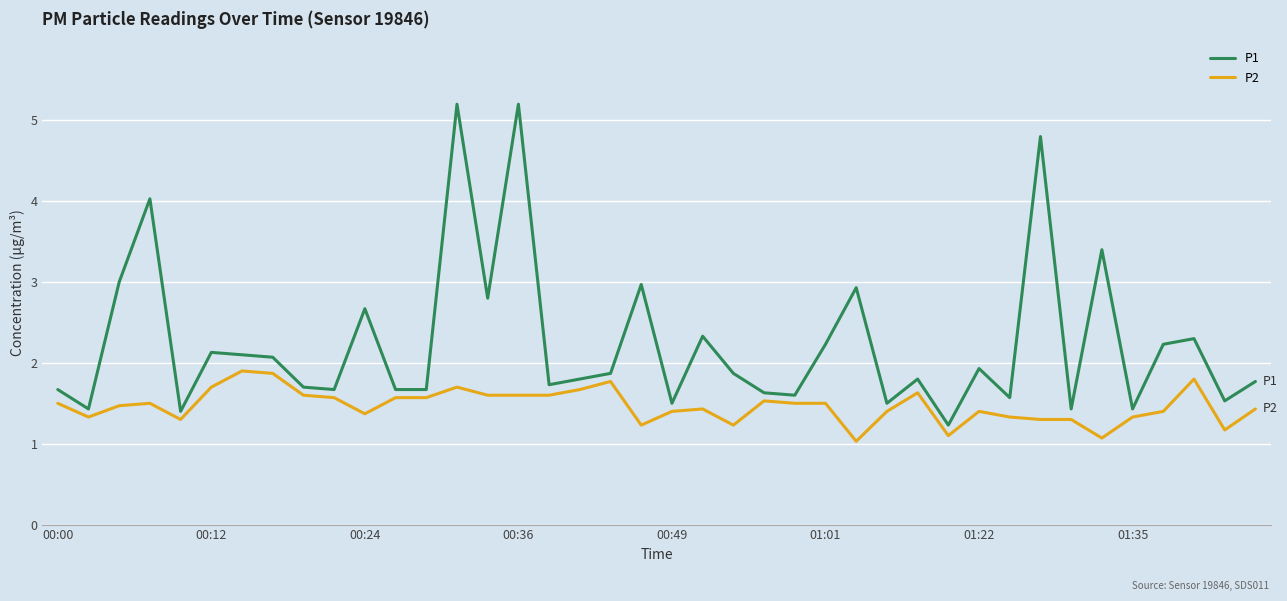

True or false: P2 and P1 intersect in this chart.

False